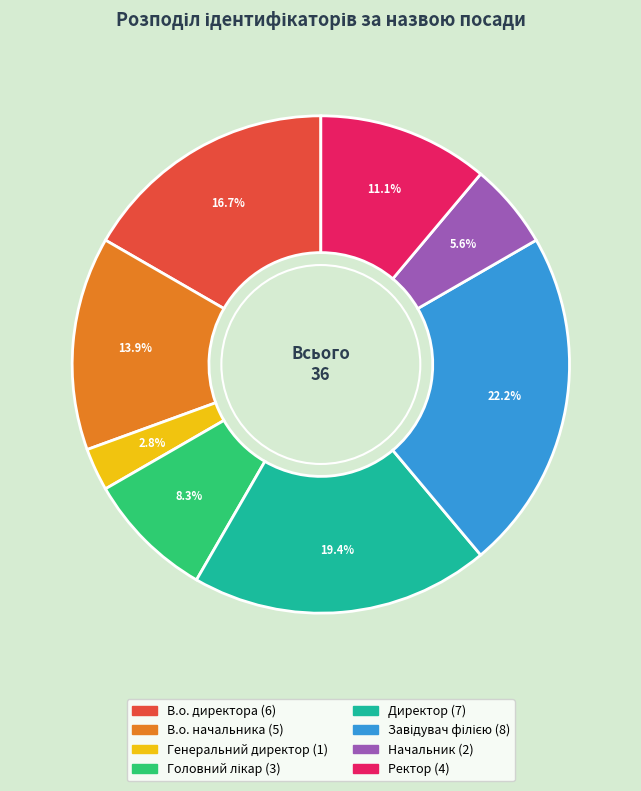

What is the smallest slice in the pie chart?

Генеральний директор